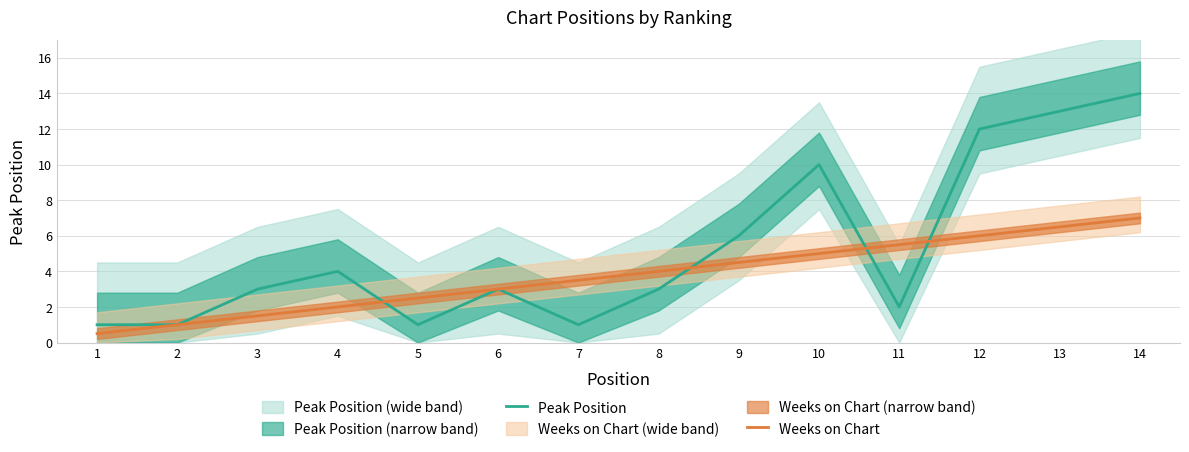

What is the total value across all series at 1?

1.5